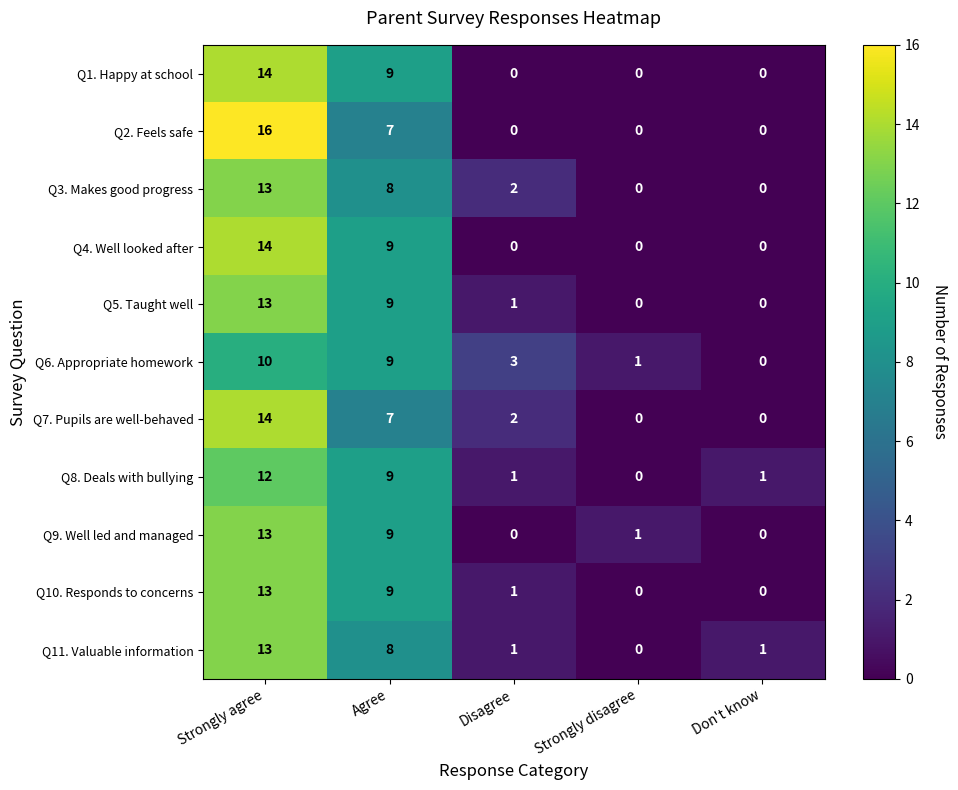

Where is Q1. Happy at school nearest to the value 7?

Agree